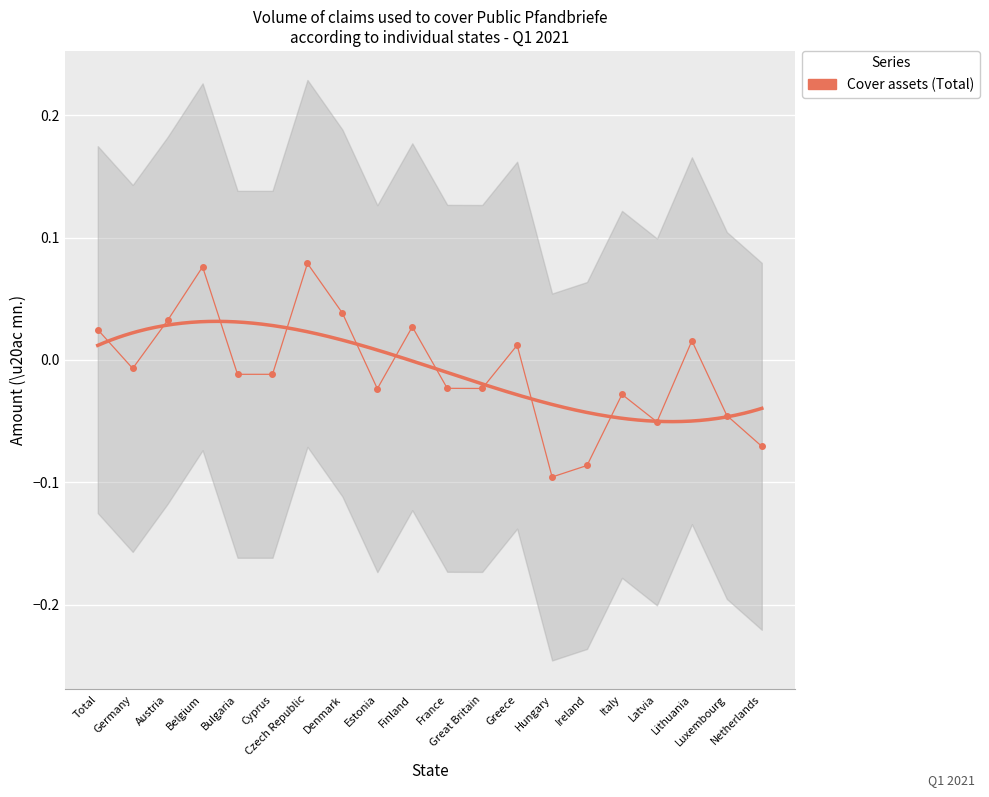

How many lines are shown in the chart?

1